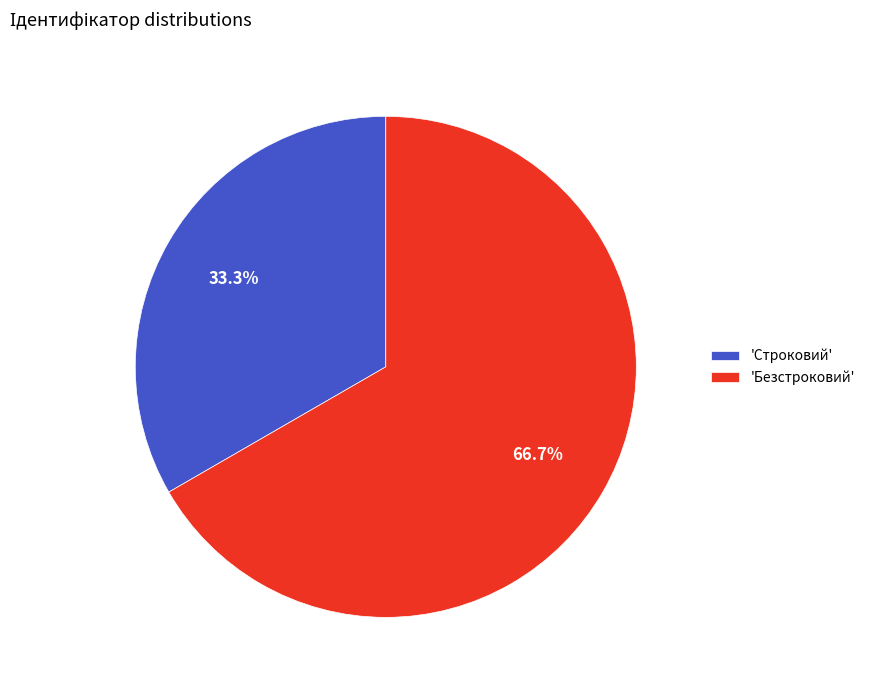

Combined, what portion of the pie is 'Безстроковий' and 'Строковий'?

100.0%